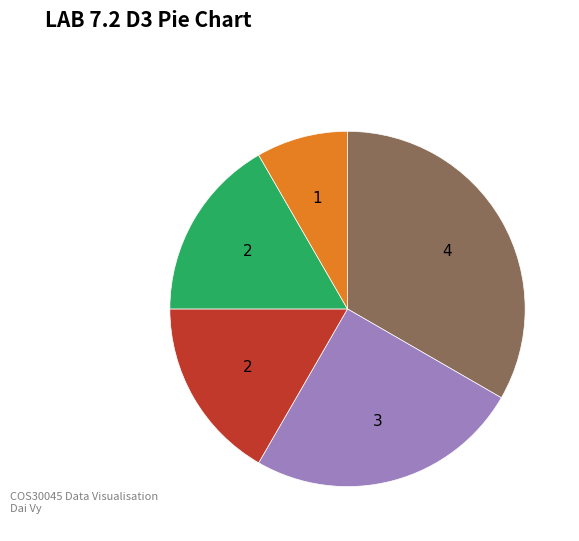

Is there any slice that represents more than half of the pie?

No